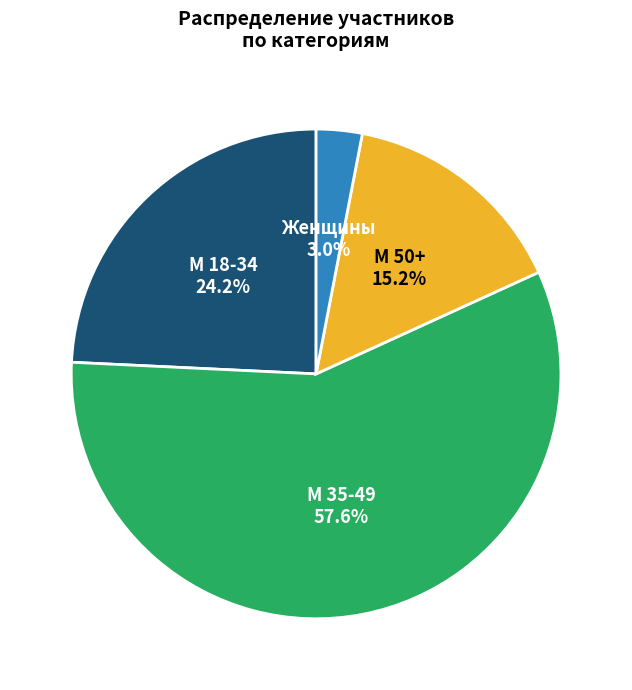

Which category has the smallest portion of the pie?

Женщины